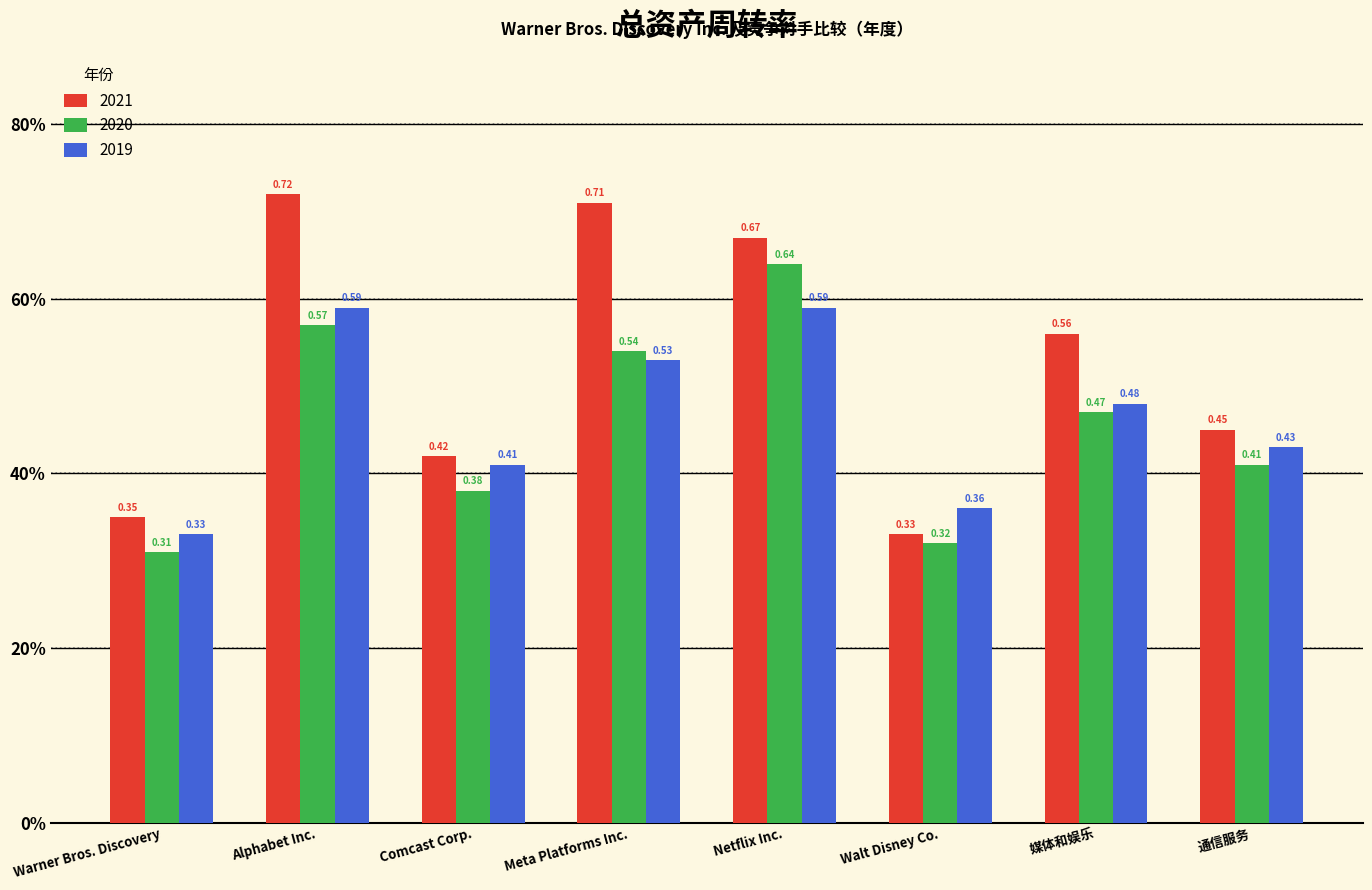

Are the bars horizontal?

No